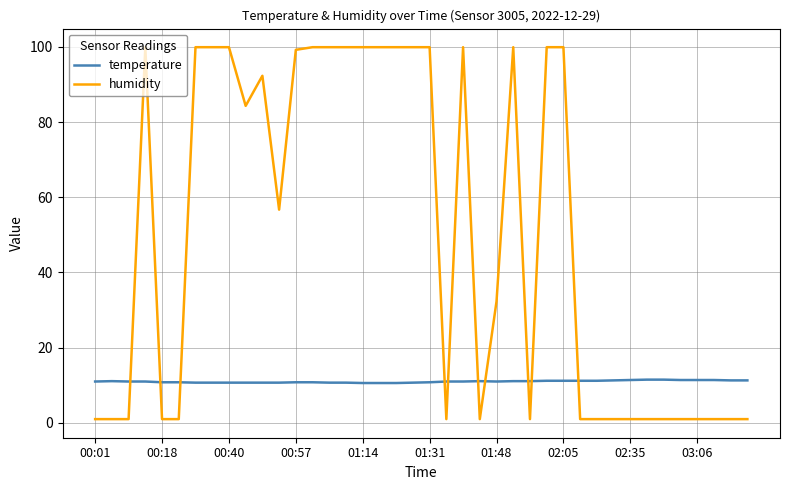

What is the highest value of the humidity series?

99.9